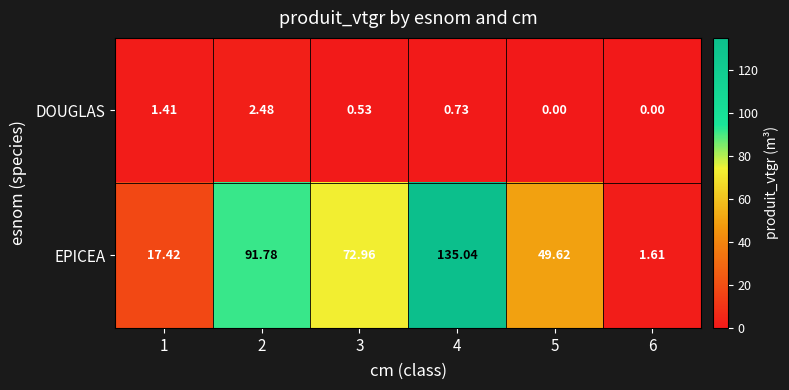

Rank the series by their average value, from highest to lowest.

EPICEA, DOUGLAS